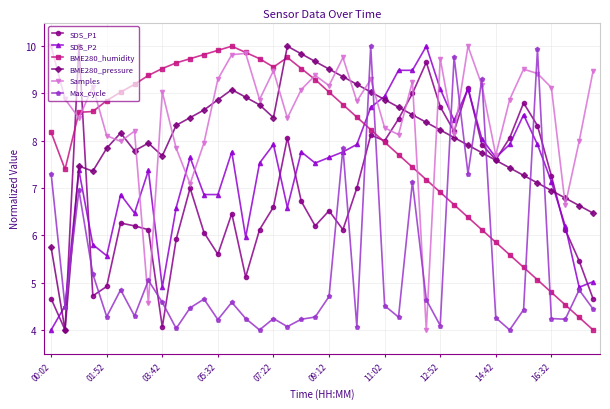

Count the number of categories in the chart.

40